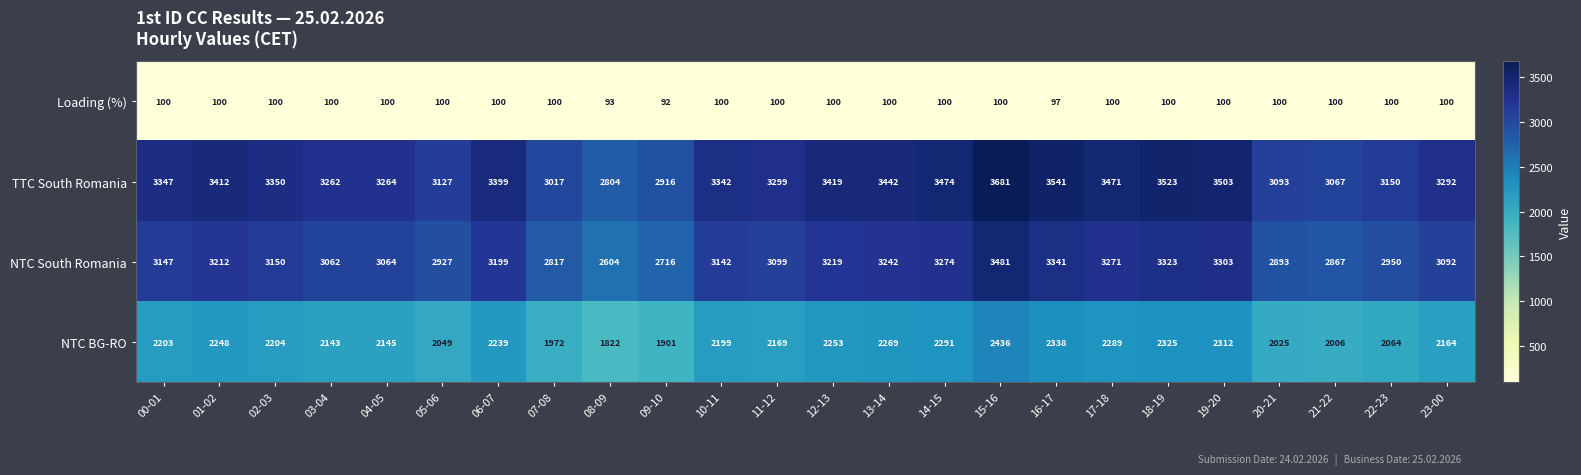

At how many categories does at least one series exceed 853?

24